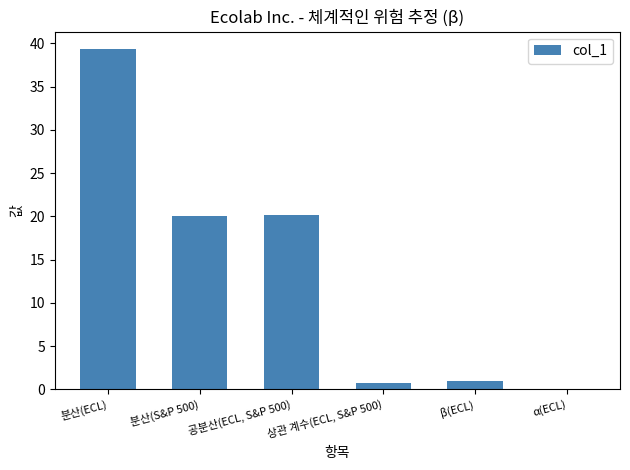

What is the sum of all values?

81.3